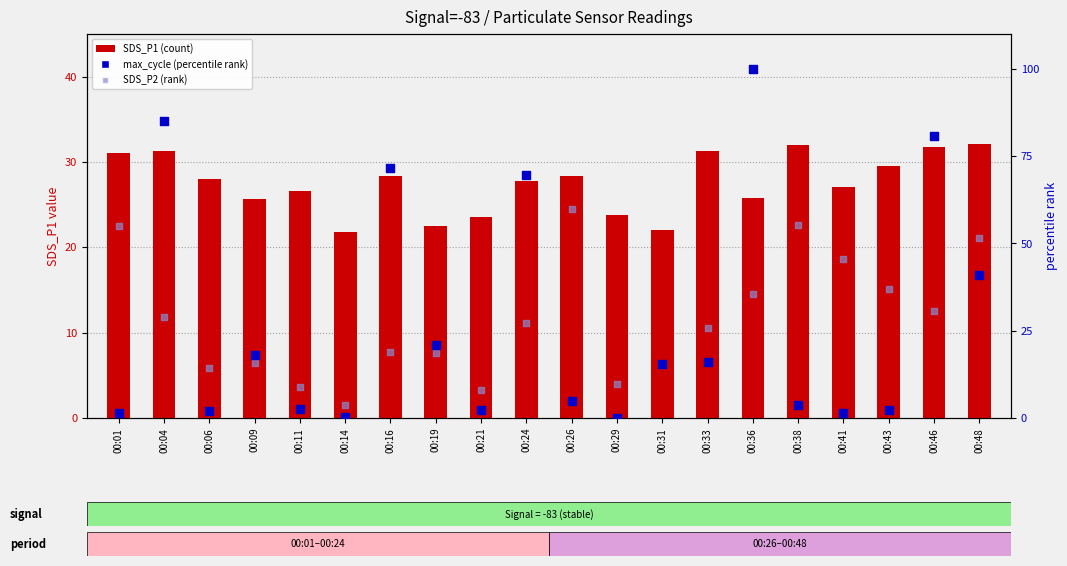

Which series has the largest total across all categories?

SDS_P2 (rank)